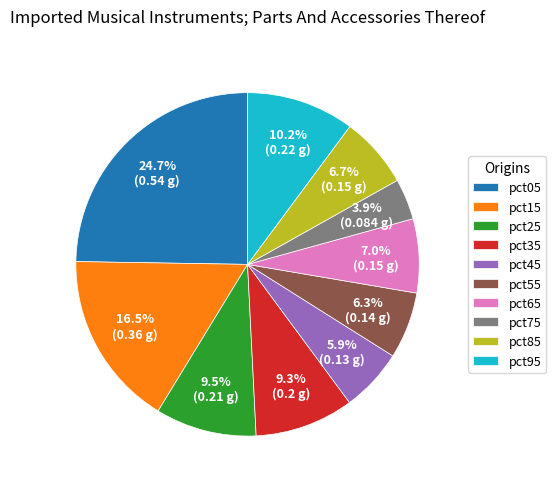

What is the largest slice in the pie chart?

pct05